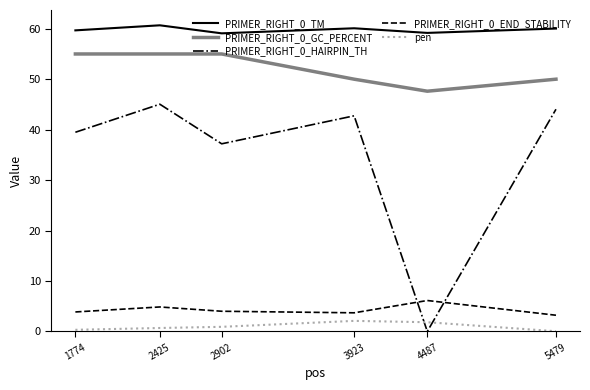

What is the difference between the second highest and second lowest values in the PRIMER_RIGHT_0_GC_PERCENT series?

5.0